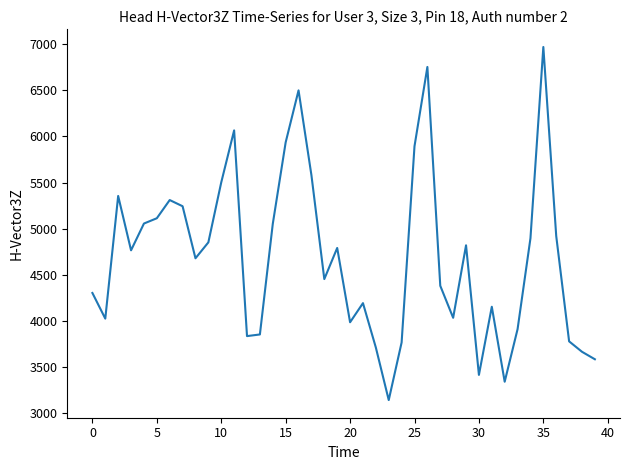

How many lines are shown in the chart?

1